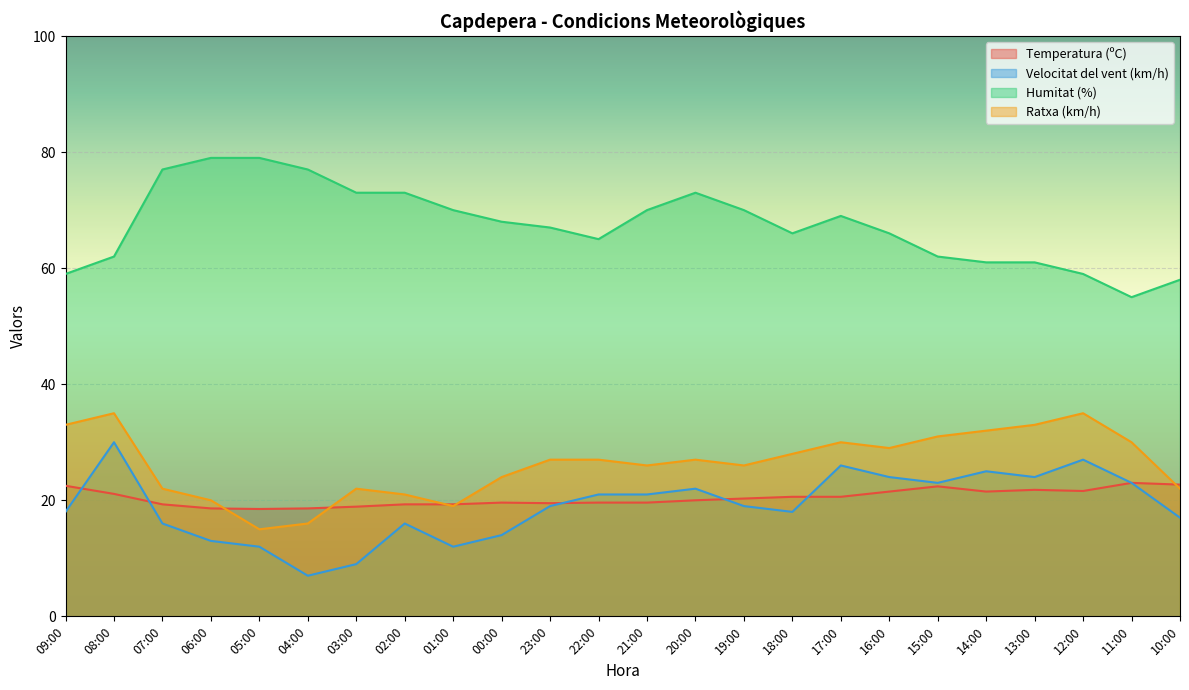

What is the total value across all series at 14:00?

139.5